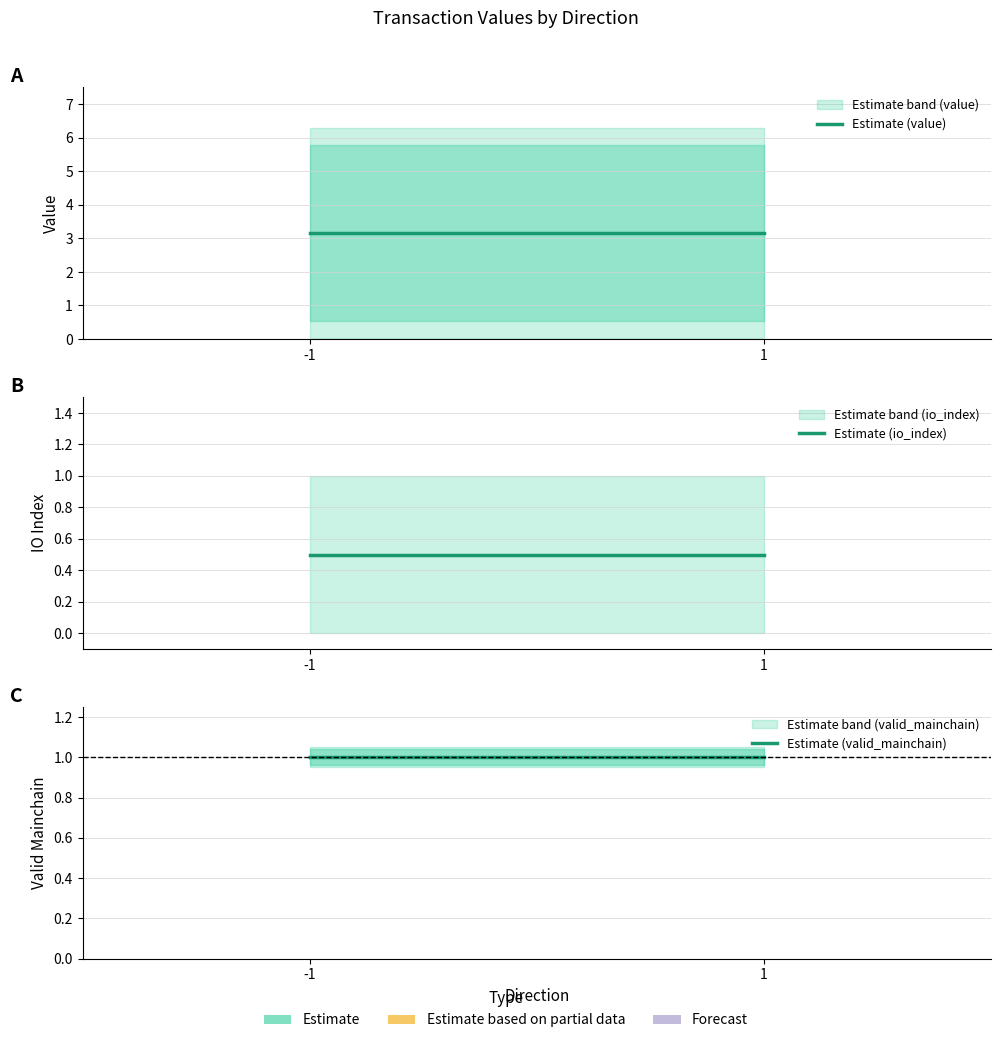

What is the value of the Estimate (valid_mainchain) point at the 1st from the left?

1.0